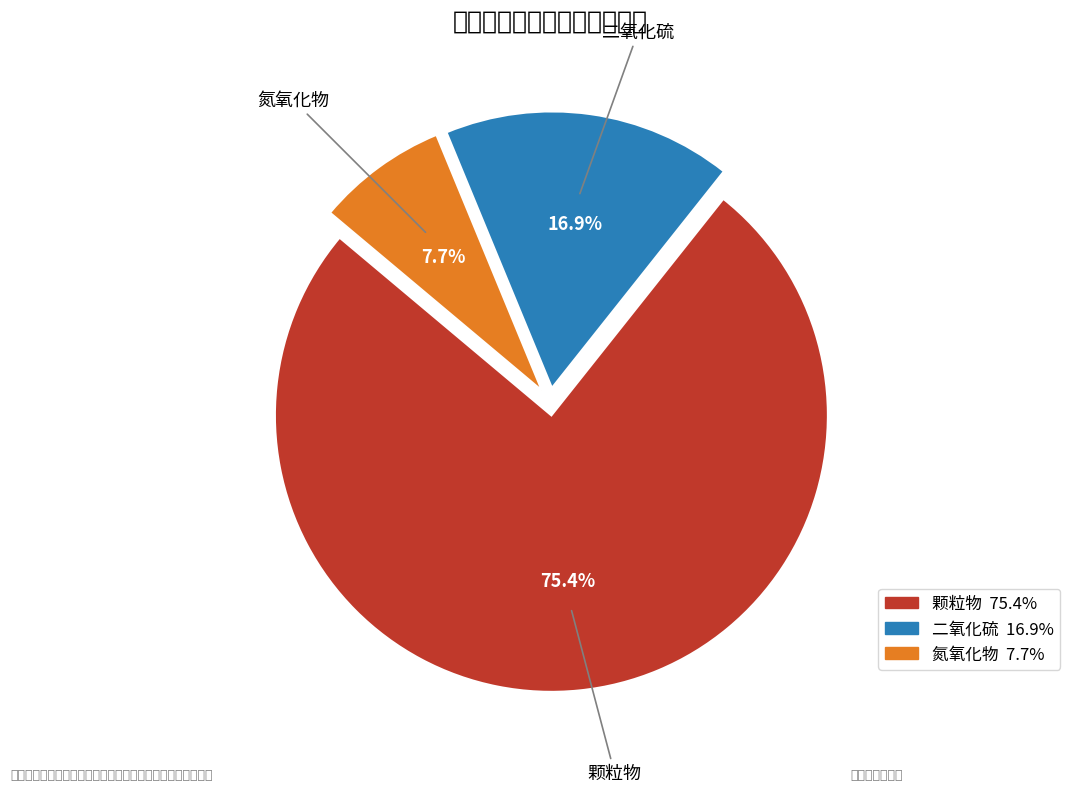

How much of the chart is everything except 颗粒物?

24.6%